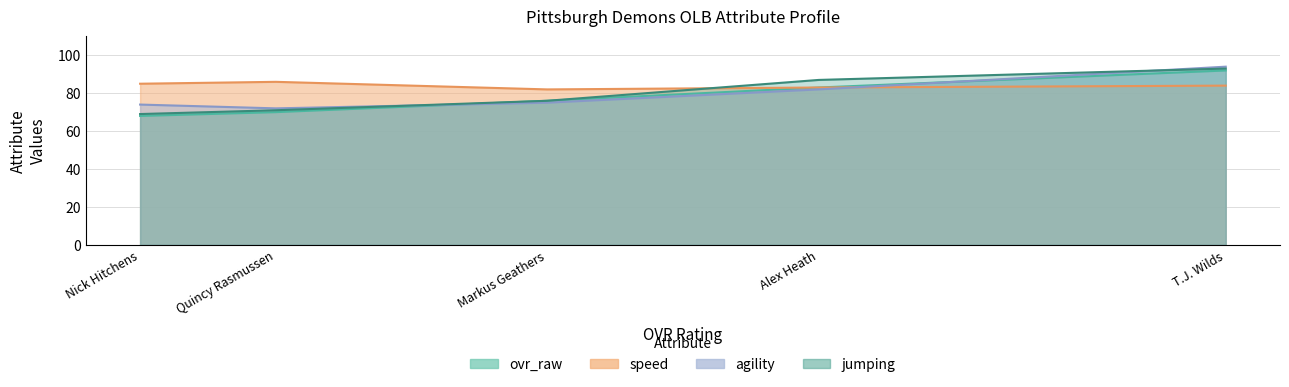

True or false: ovr_raw has a value of 83 at Alex Heath.

True